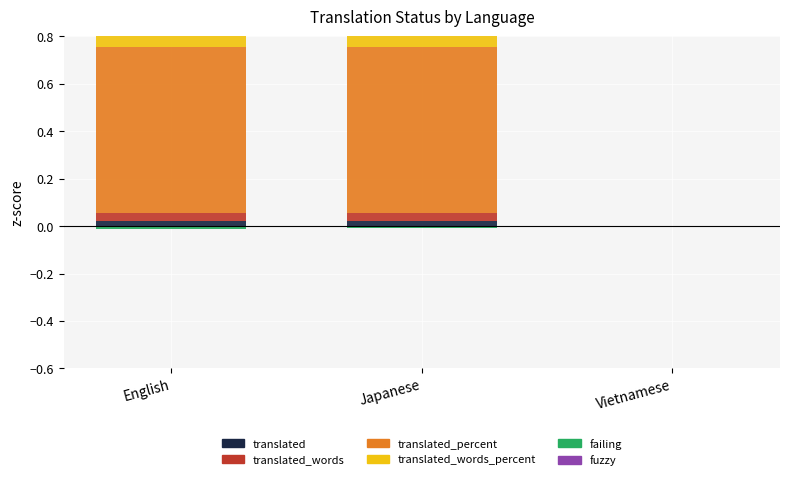

Which series has the largest total across all categories?

translated_percent